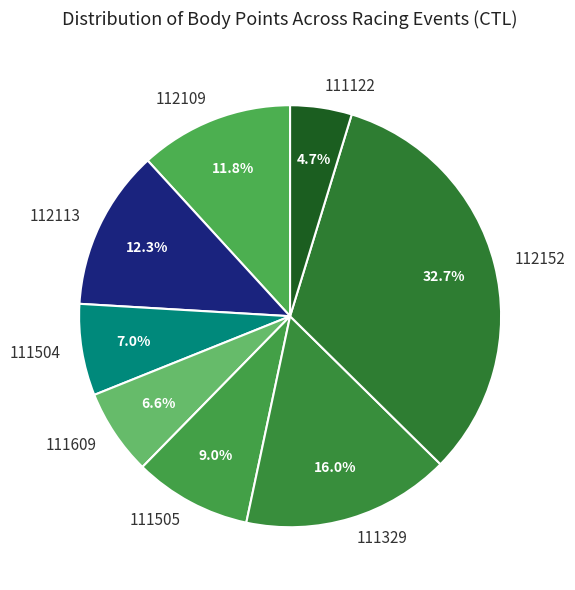

Does 112113 account for over 50% of the chart?

No